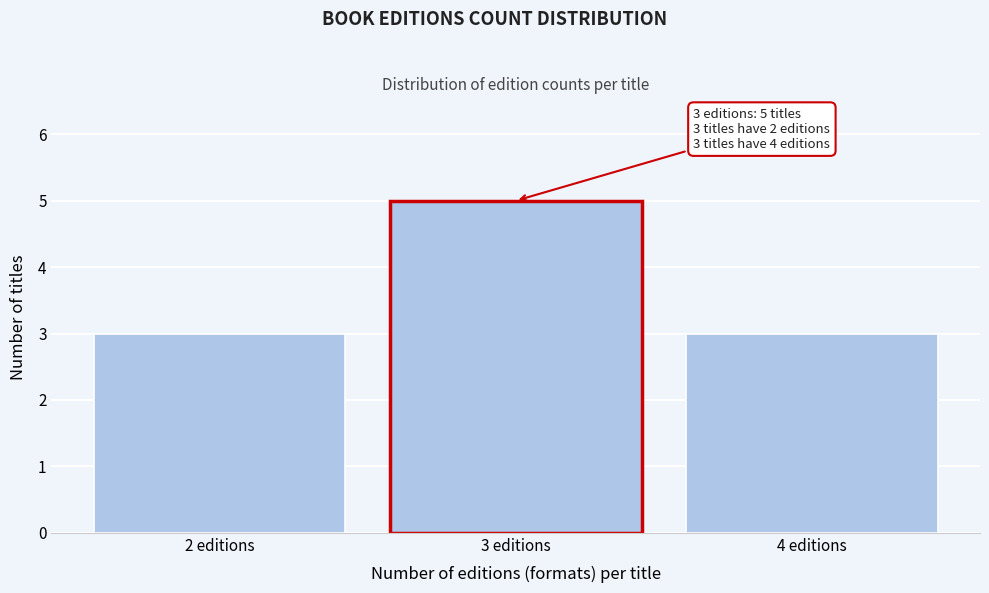

Reading left to right, transcribe all the data shown in this chart.

2 editions=3	3 editions=5	4 editions=3